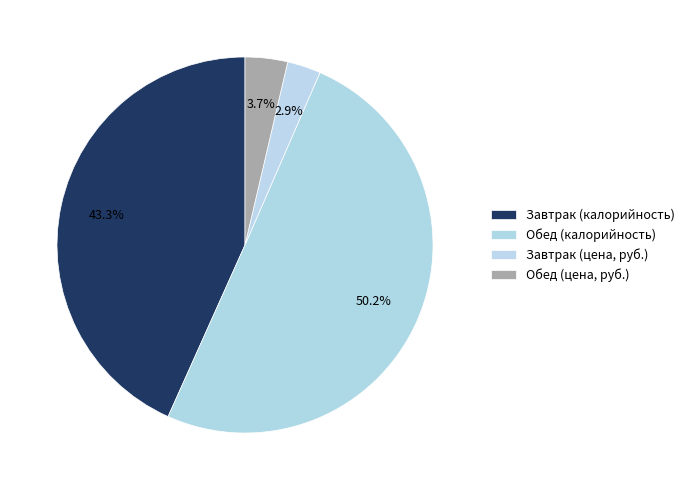

What is the smallest slice in the pie chart?

Завтрак (цена, руб.)